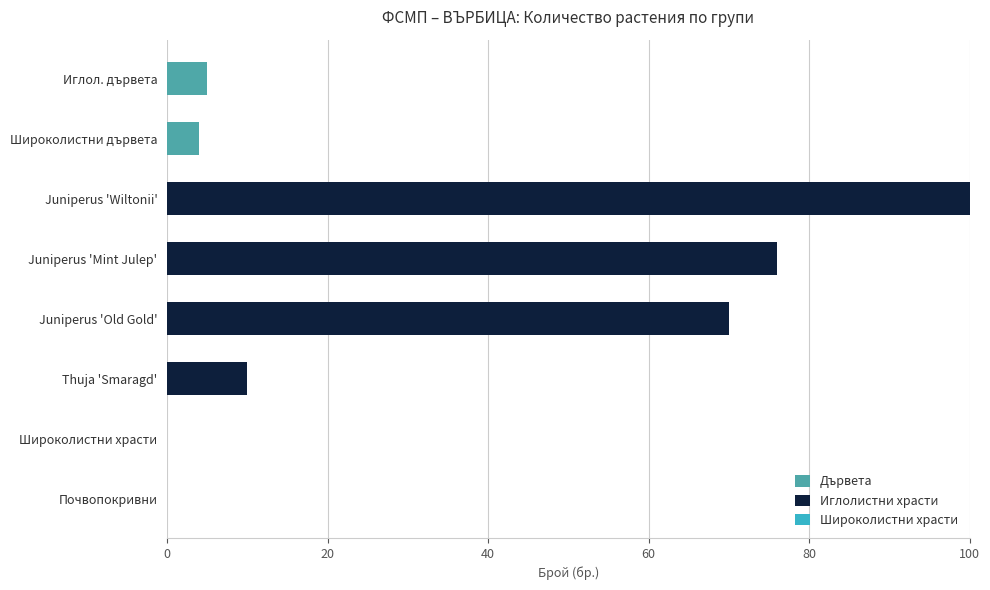

The value of Дървета at Широколистни храсти is 0. True or false?

True